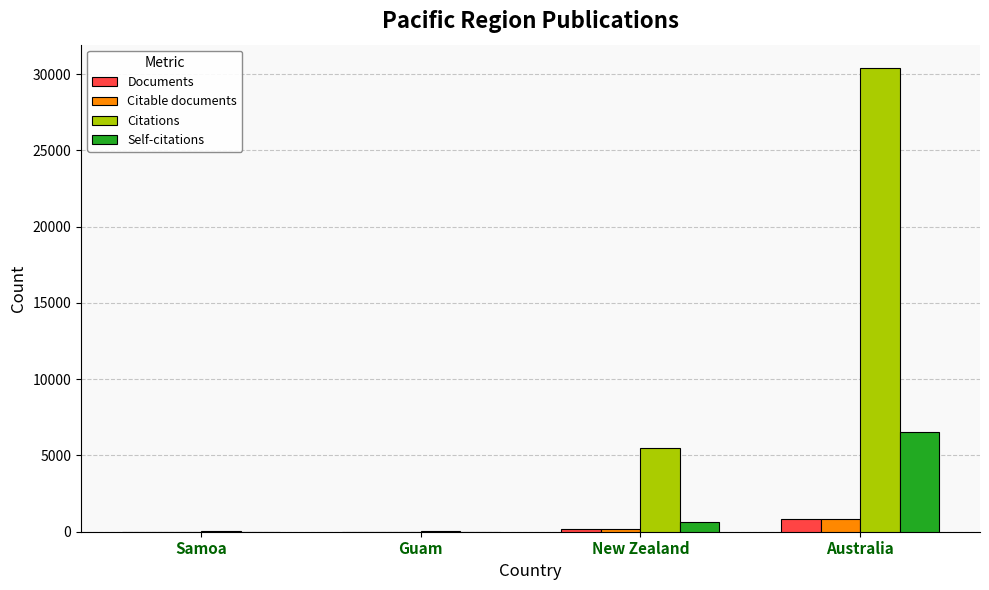

Which series has the widest spread of values?

Citations